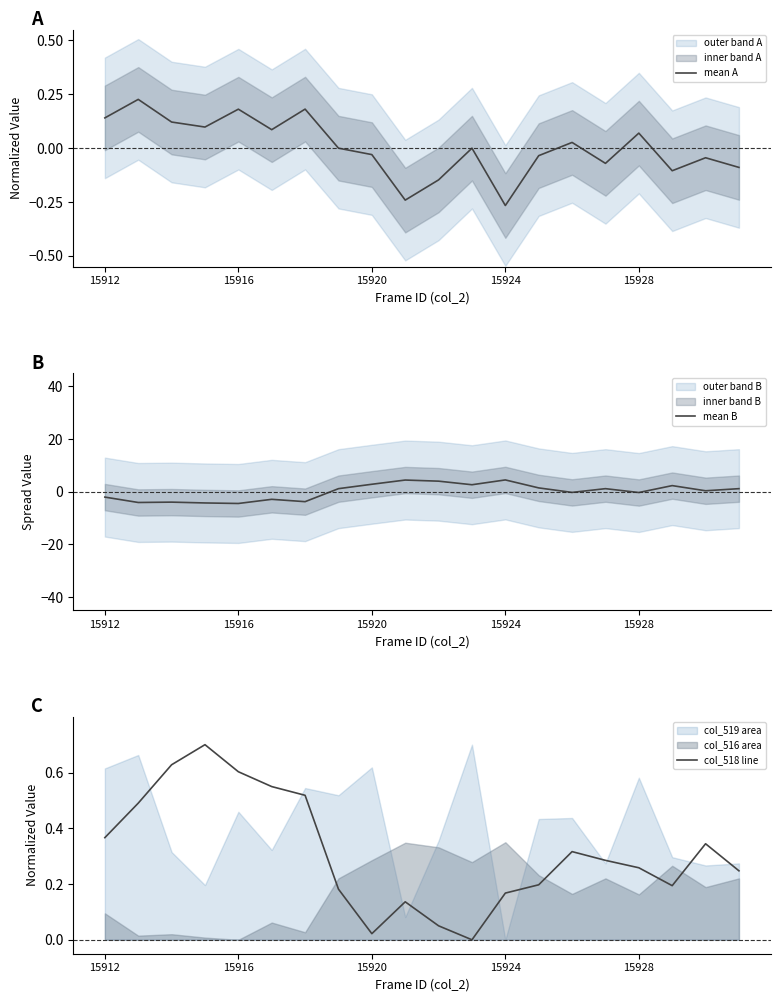

What is the value of the mean A point at the 11th from the left?

-0.1